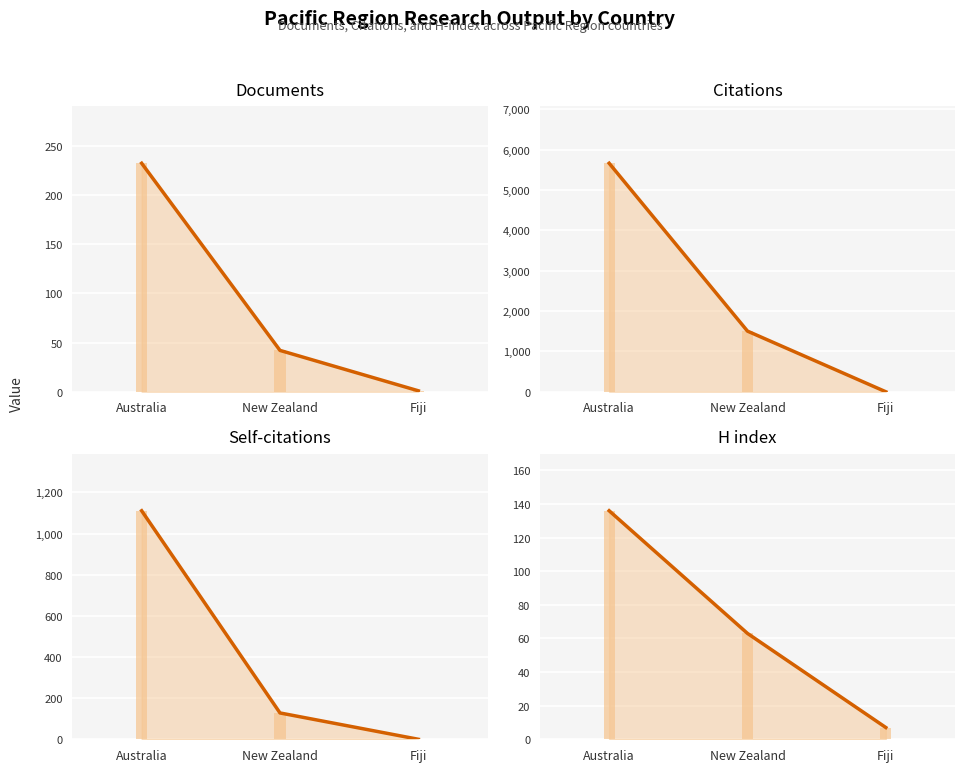

Where does the Citations line series first go above 1503?

Australia